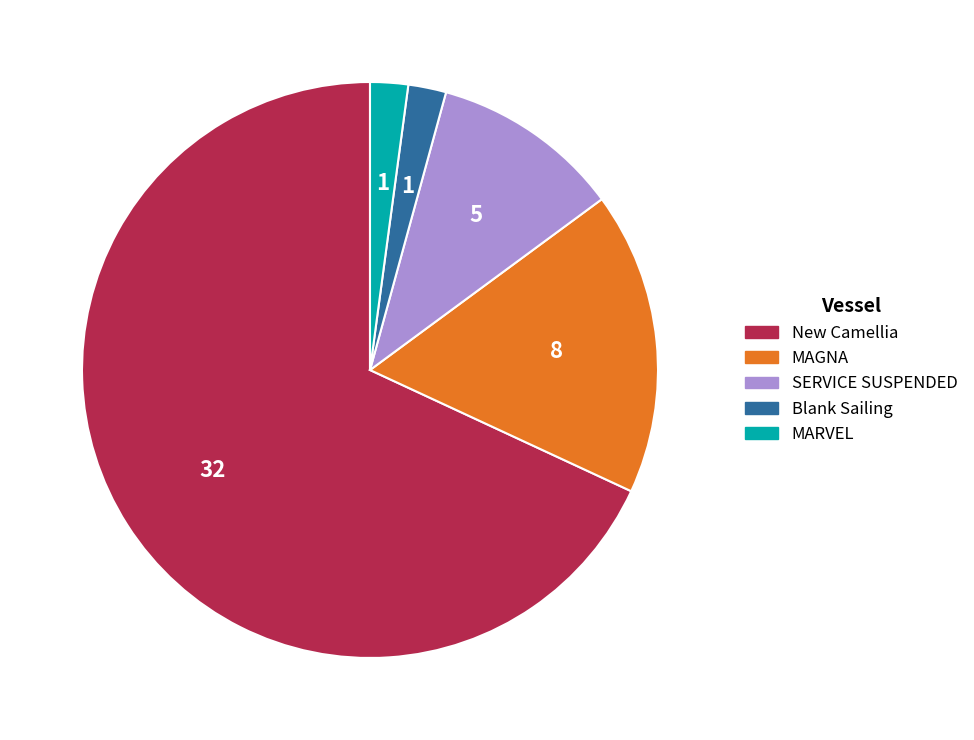

Is it true that Blank Sailing is 2% of the pie?

True